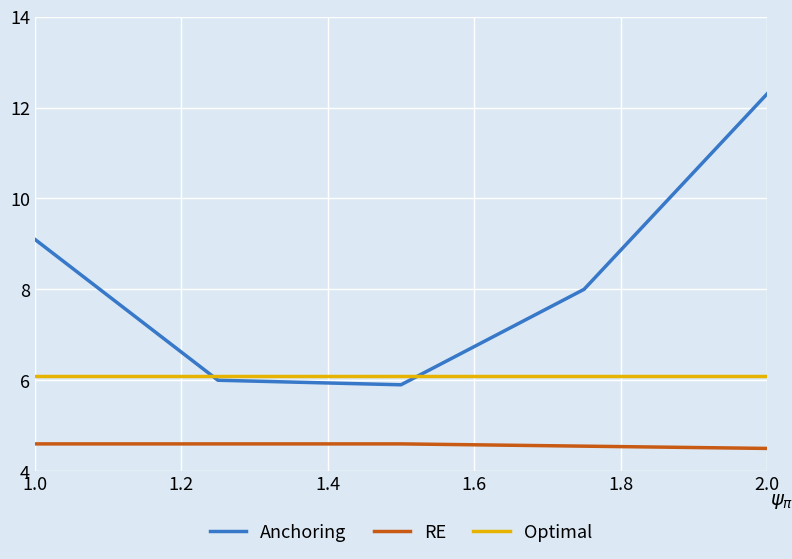

True or false: Optimal and RE intersect in this chart.

False